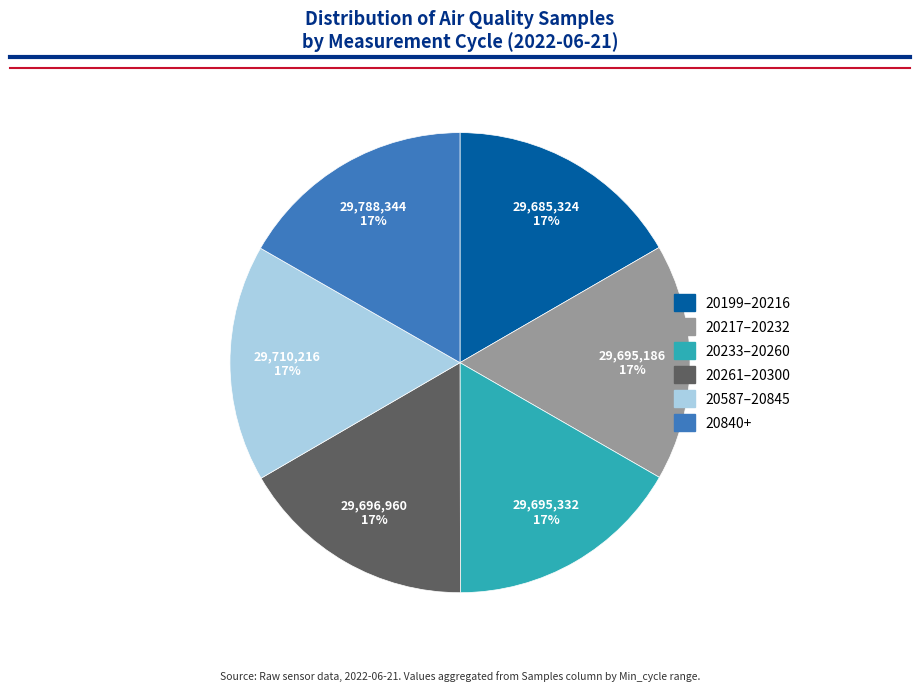

Is there a majority slice in this chart?

No